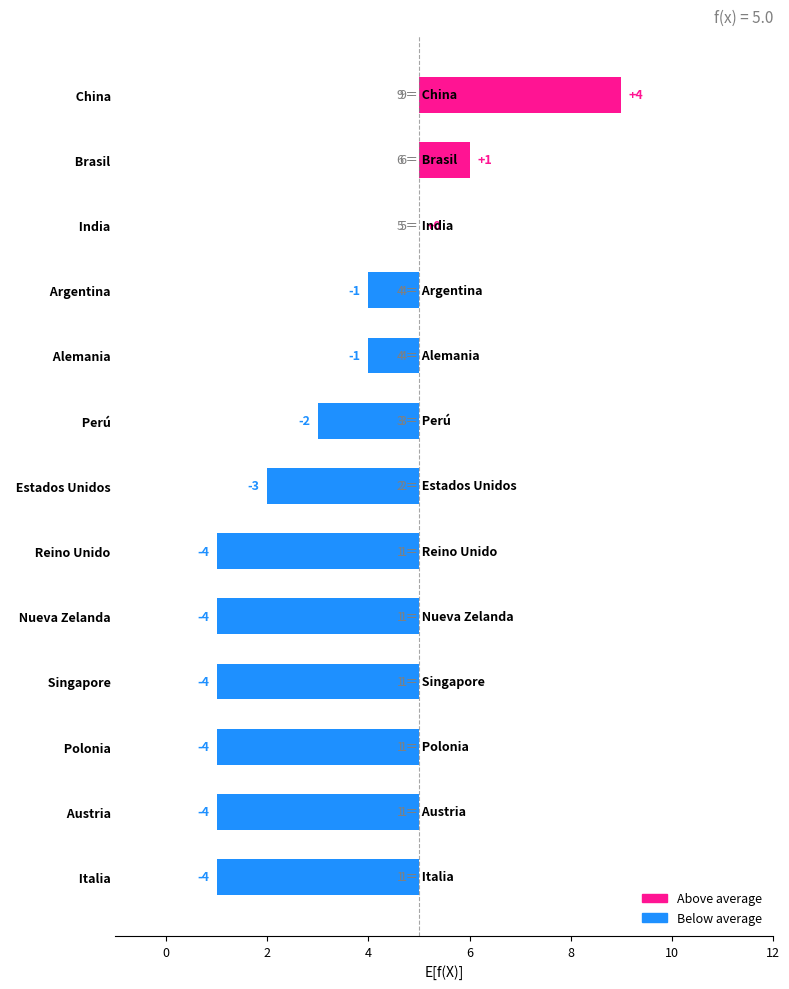

Count the values in the range -4 to -1.

10